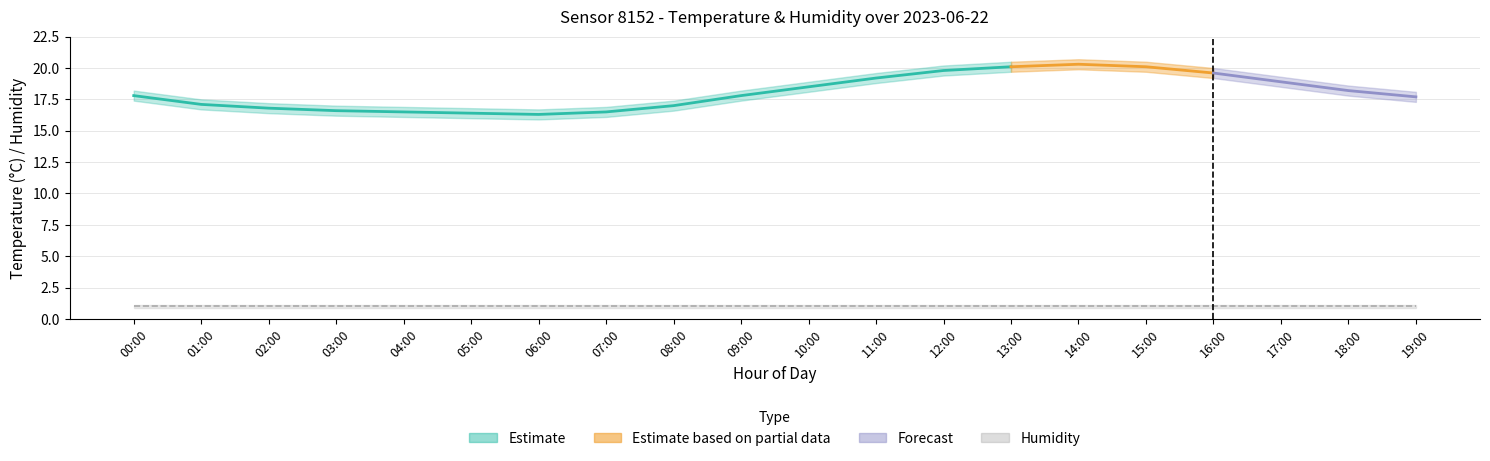

What is the difference between the maximum and minimum values in the temperature series?

4.0